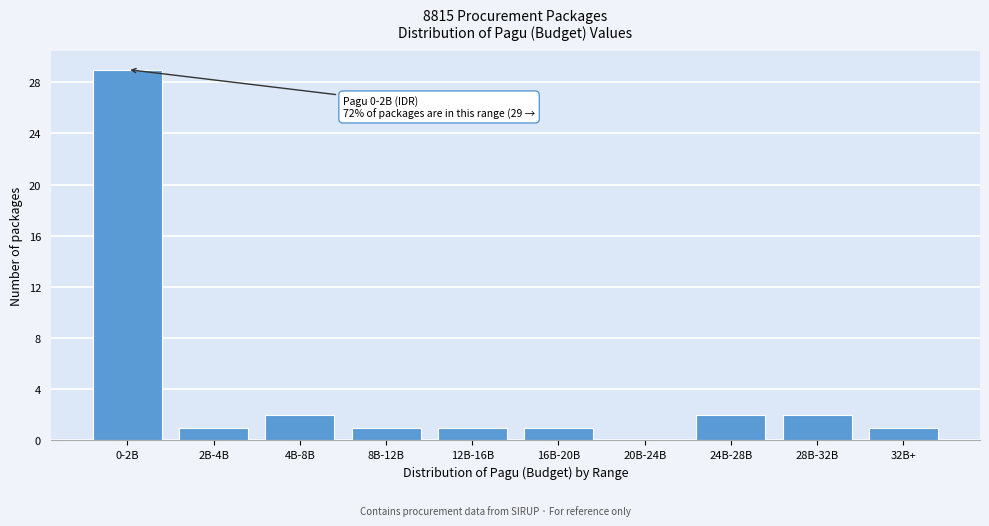

Reading left to right, what are all the values shown in this chart?

0-2B=29	2B-4B=1	4B-8B=2	8B-12B=1	12B-16B=1	16B-20B=1	20B-24B=0	24B-28B=2	28B-32B=2	32B+=1